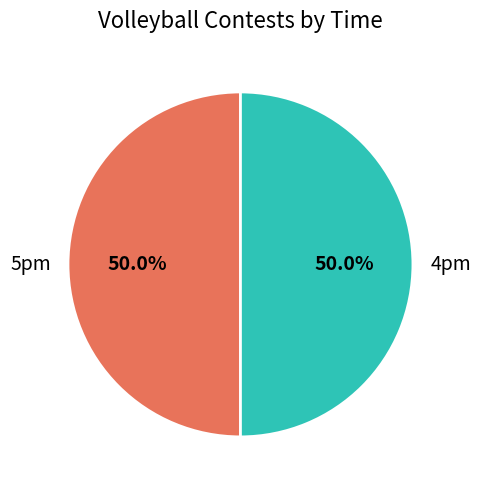

To the nearest percent, what percentage of the pie is 5pm?

50%